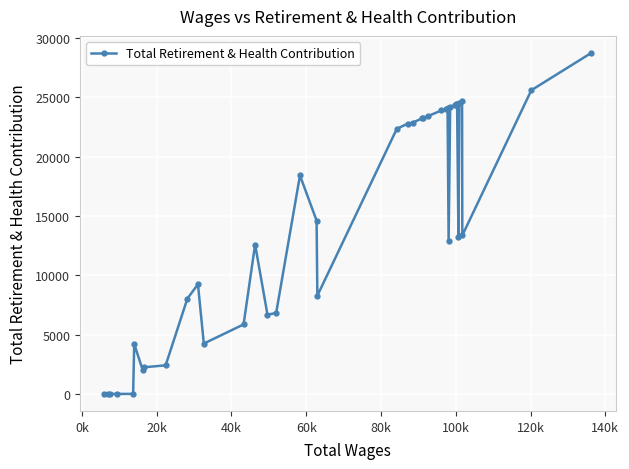

Is this an area chart (filled region under the line)?

No